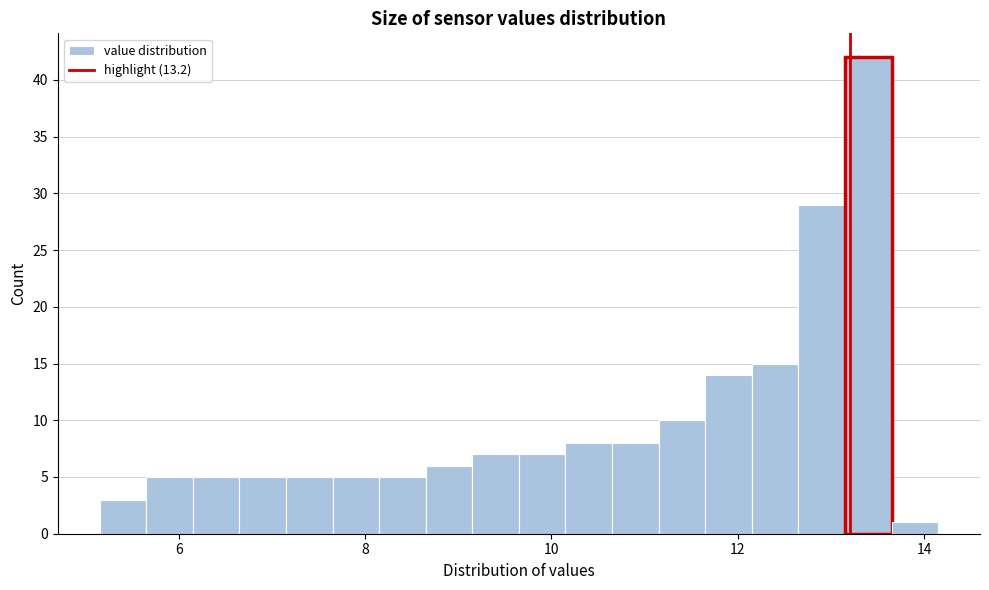

Read against the x-axis, roughly where is the centre of the tallest bar?

13.4